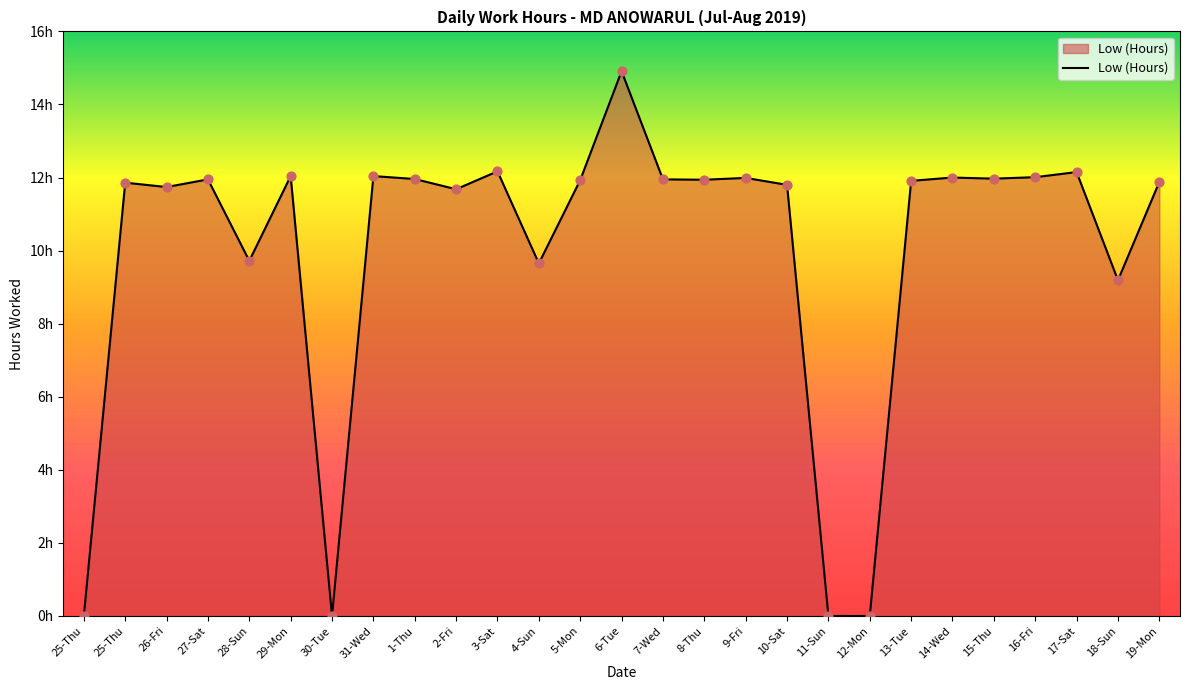

Between 11-Sun and 19-Mon, which is larger?

19-Mon